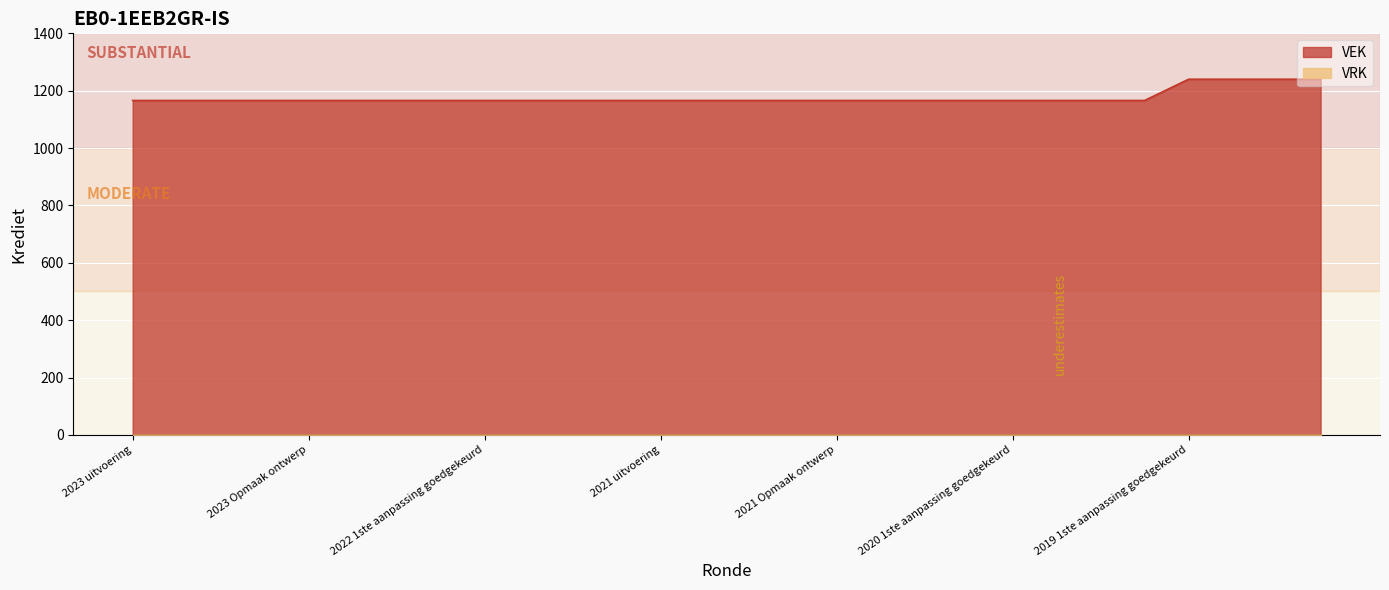

Count the number of values greater than 1166.

4